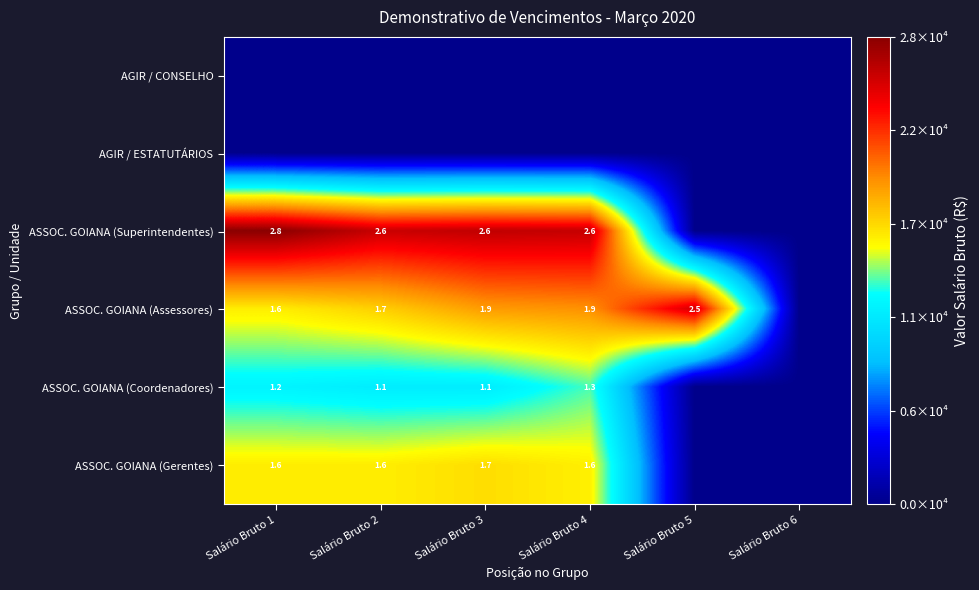

What is the sum of the ASSOC. GOIANA (Superintendentes) values at Salário Bruto 3 and Salário Bruto 2?

5.2